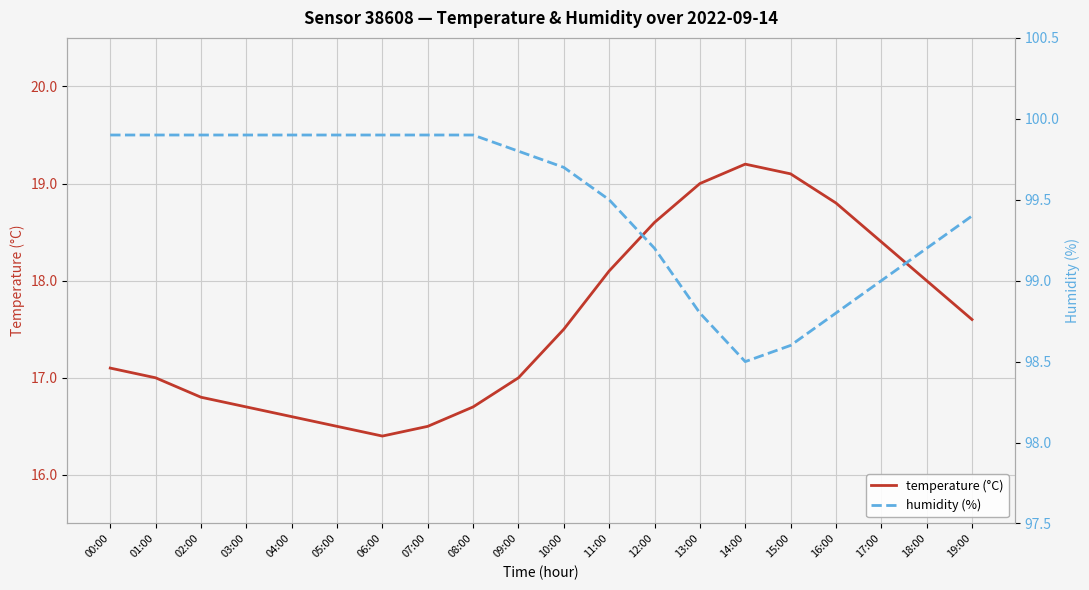

The temperature (°C) series shows 29.1 at 16:00. True or false?

False